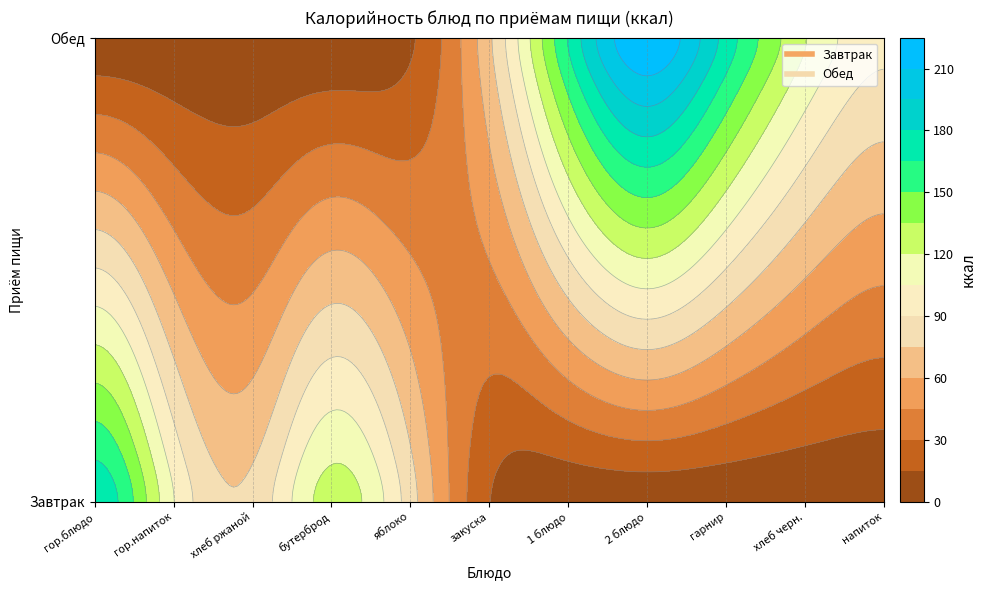

What is the total value across all series at гарнир?

175.5